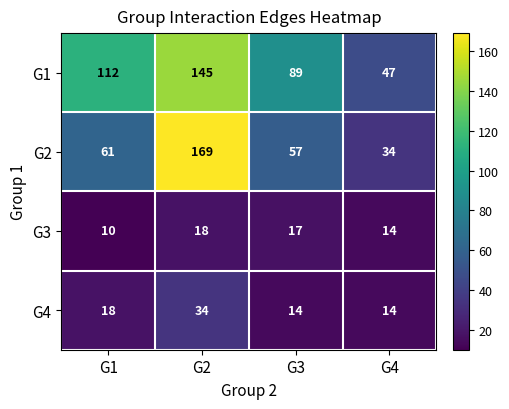

What is the smallest value displayed?

10